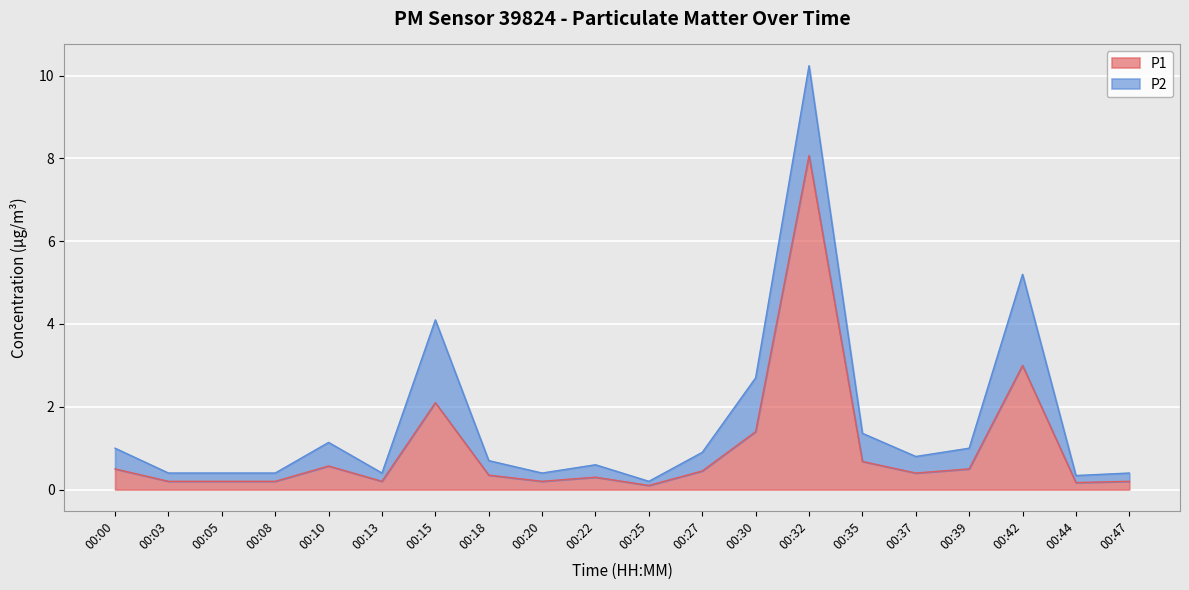

How many interior local valleys (lower than both neighbors) does the data have?

5